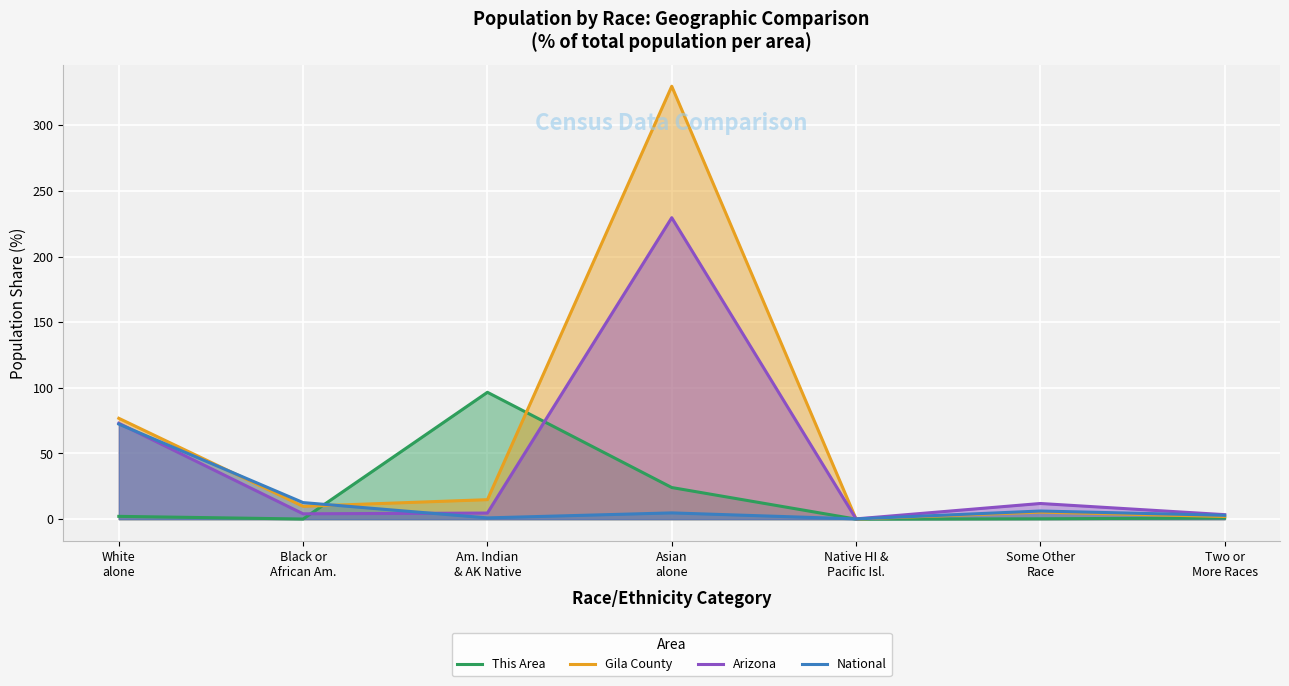

The National series shows 4.8 at Asian
alone. True or false?

True